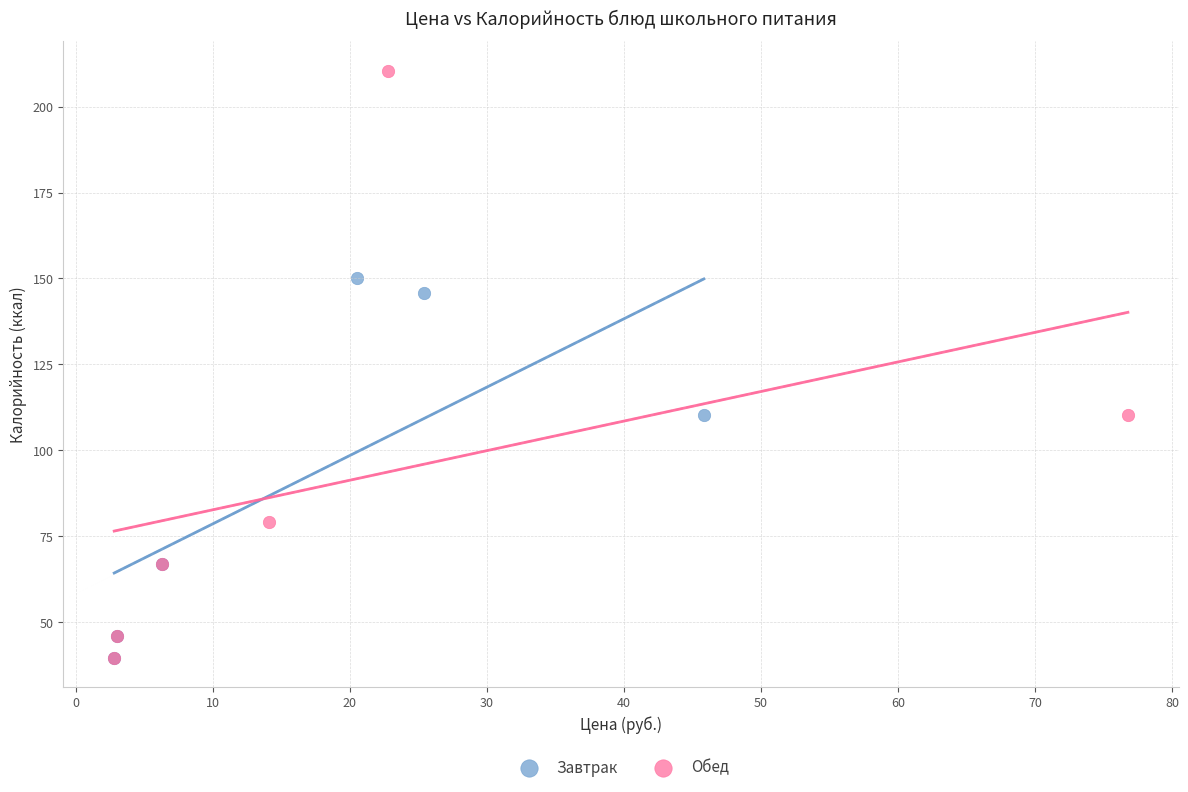

Which series has the widest spread of Y values?

Обед